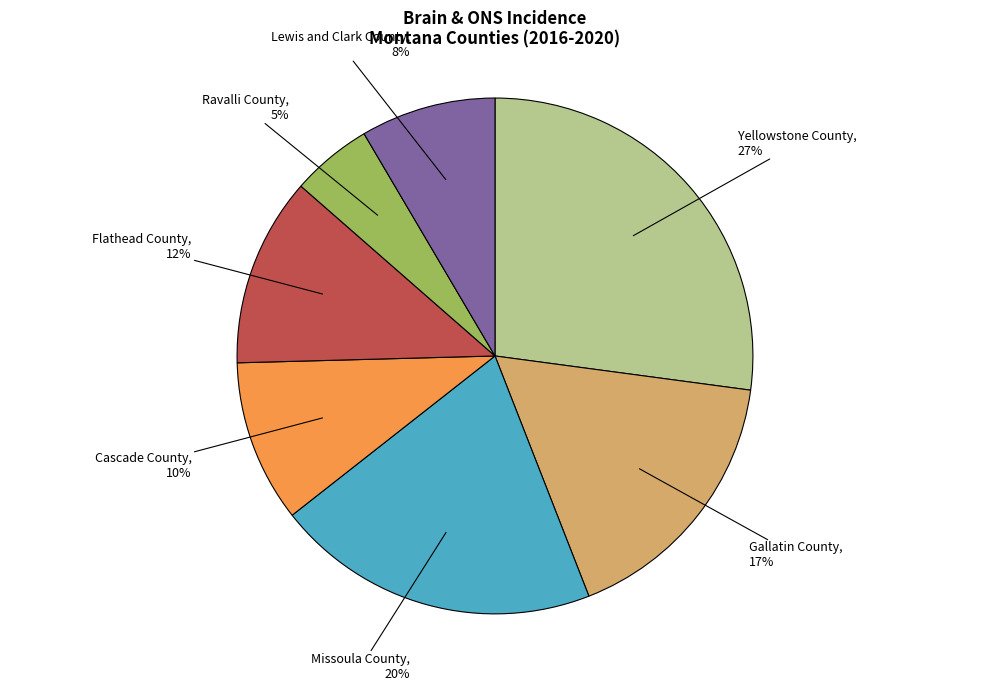

Is there any slice that represents more than half of the pie?

No